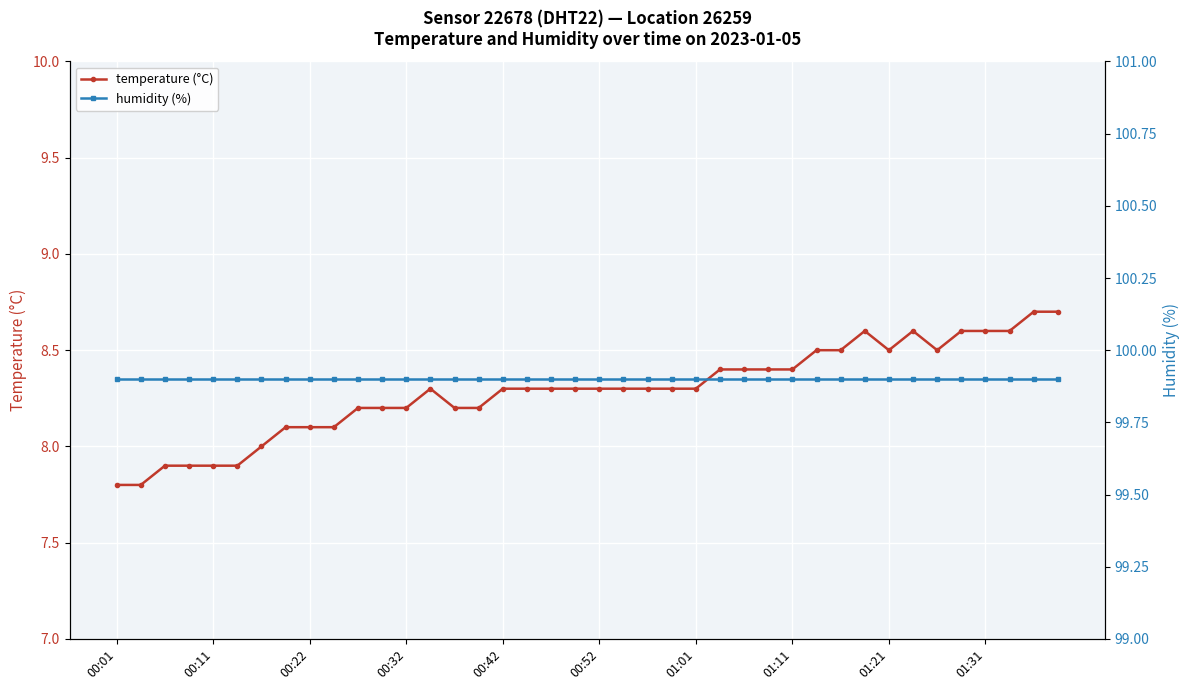

The value of temperature (°C) at 00:11 is 7.9. True or false?

True